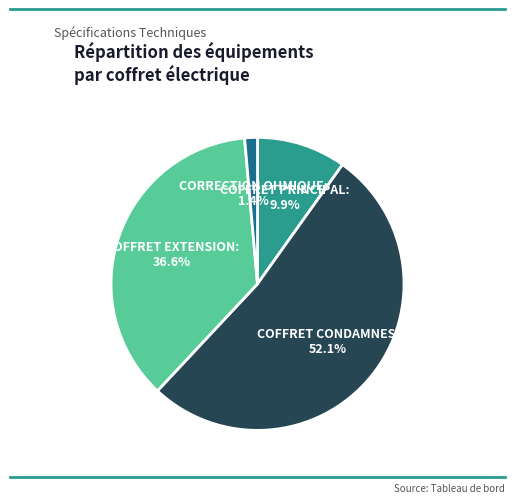

Rank the categories by value from lowest to highest.

CORRECTION OHMIQUE, COFFRET PRINCIPAL, COFFRET EXTENSION, COFFRET CONDAMNES